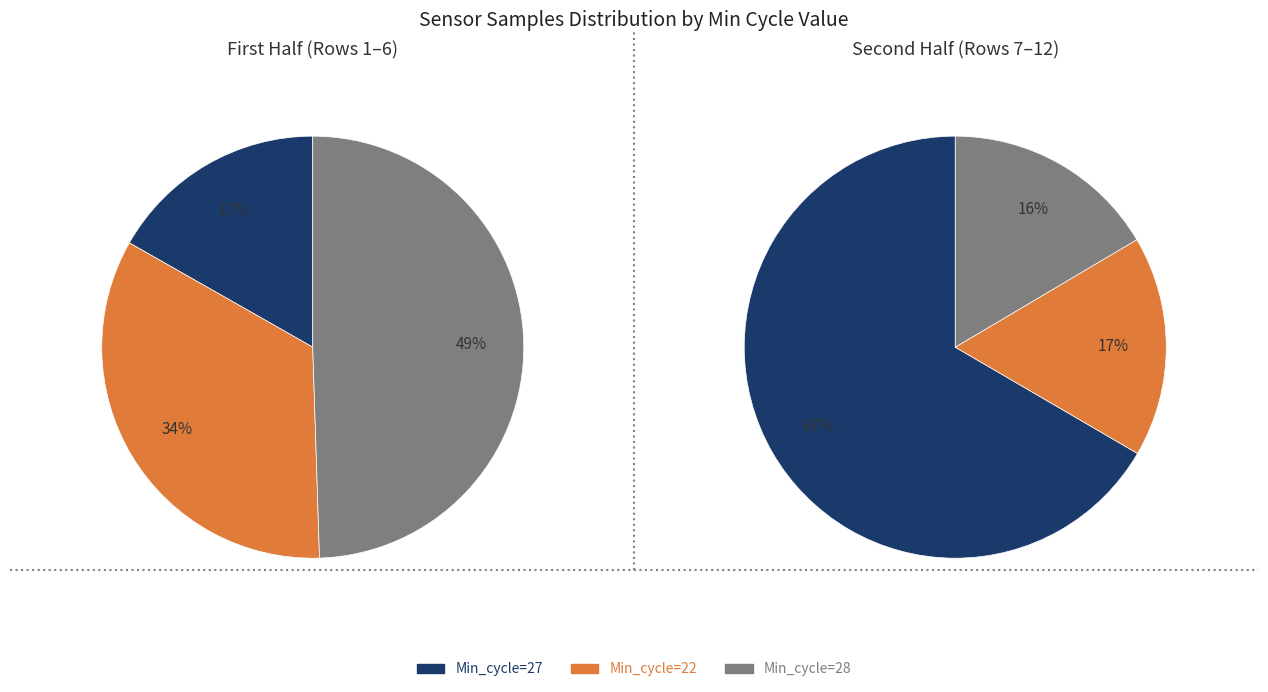

Between 27 and 22, which is larger?

22